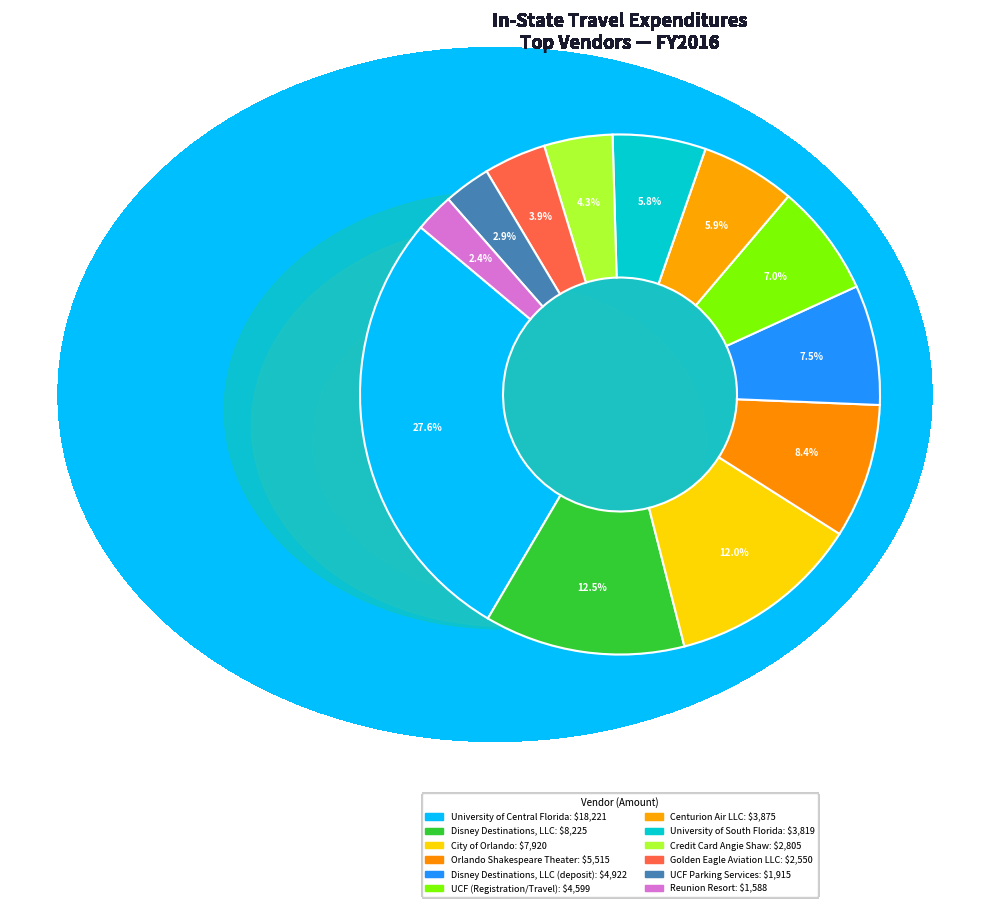

Count the number of slices in the pie.

12